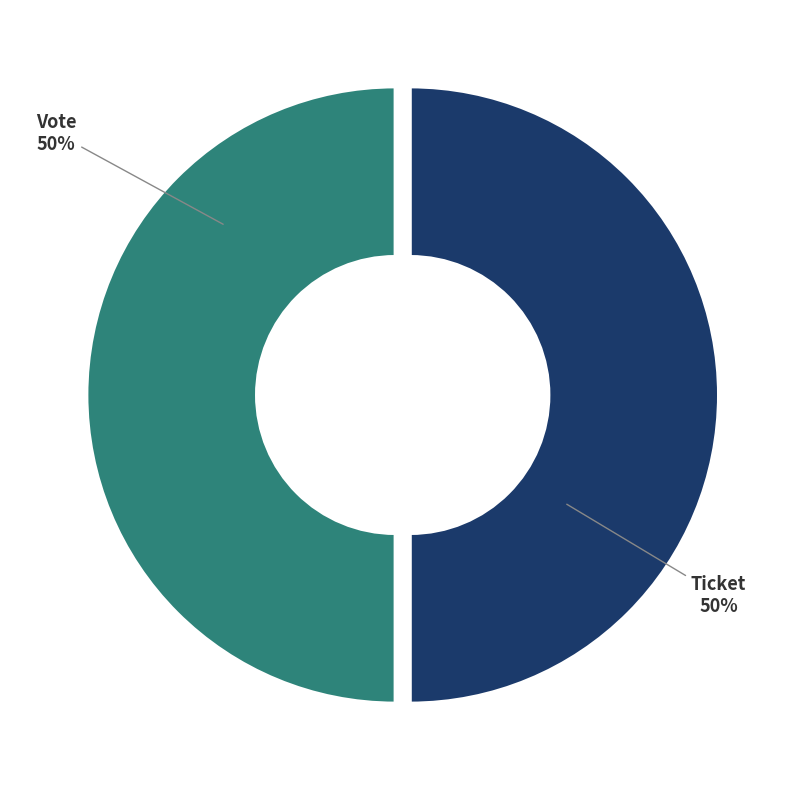

Approximately how many times larger is the value at Ticket compared to Vote?

1.0